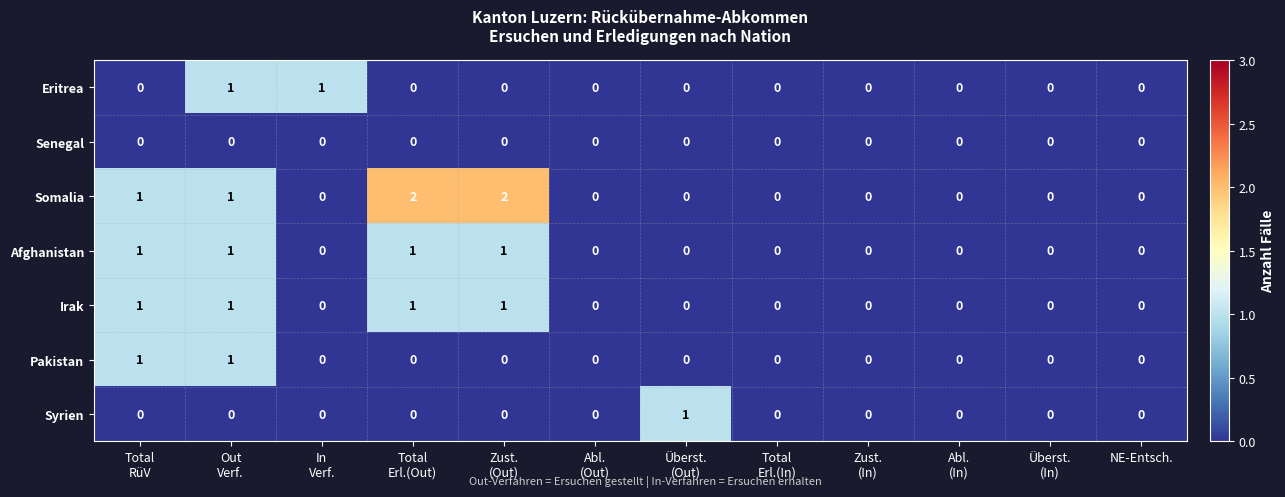

Count the Eritrea values in the range 0 to 1.

12